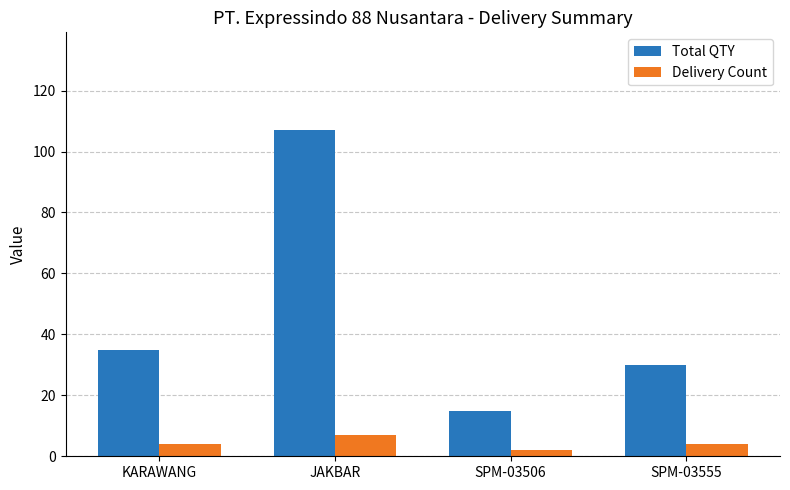

What is the approximate value of Delivery Count at KARAWANG?

4